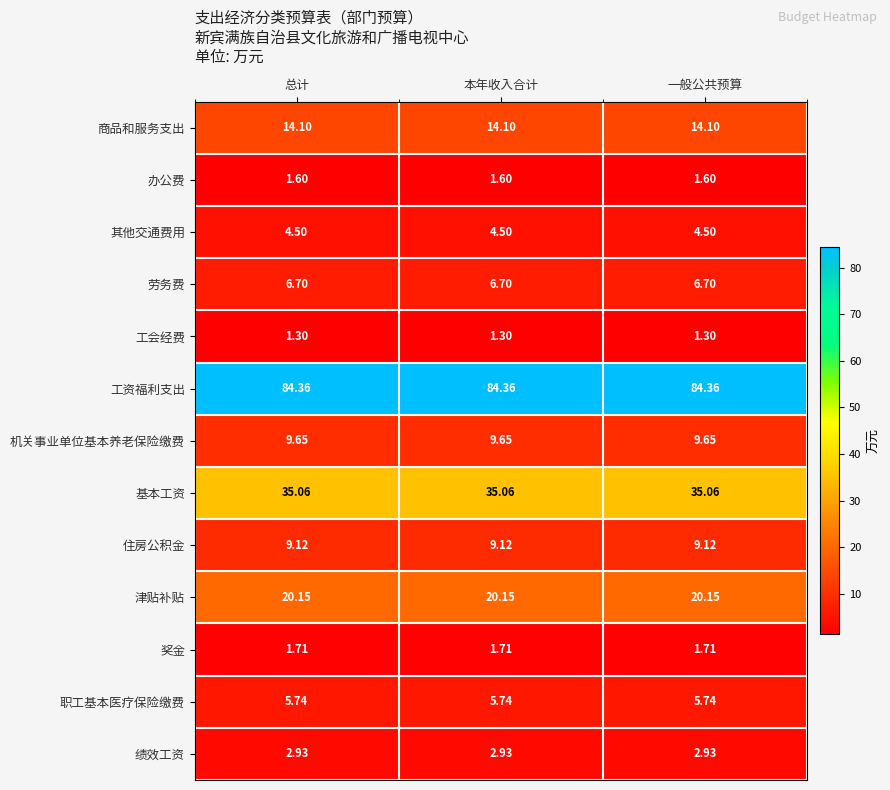

Which series has the largest total across all categories?

工资福利支出